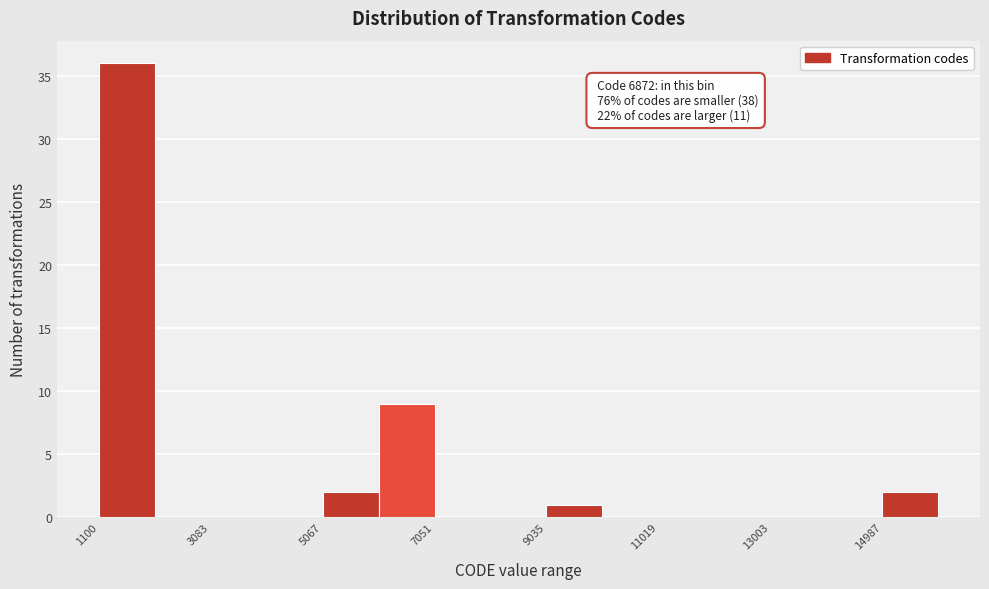

Which range on the x-axis has the tallest bar?

1200 to 2000